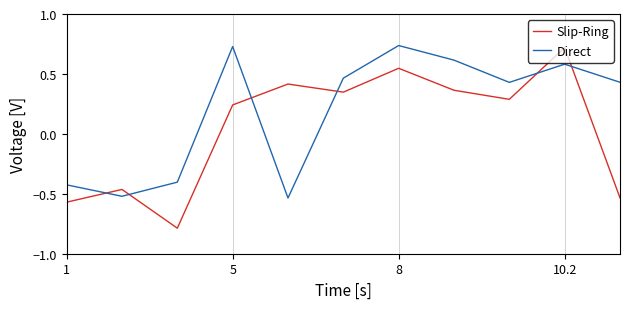

True or false: Slip-Ring has more than 0 points higher than both neighbors.

True